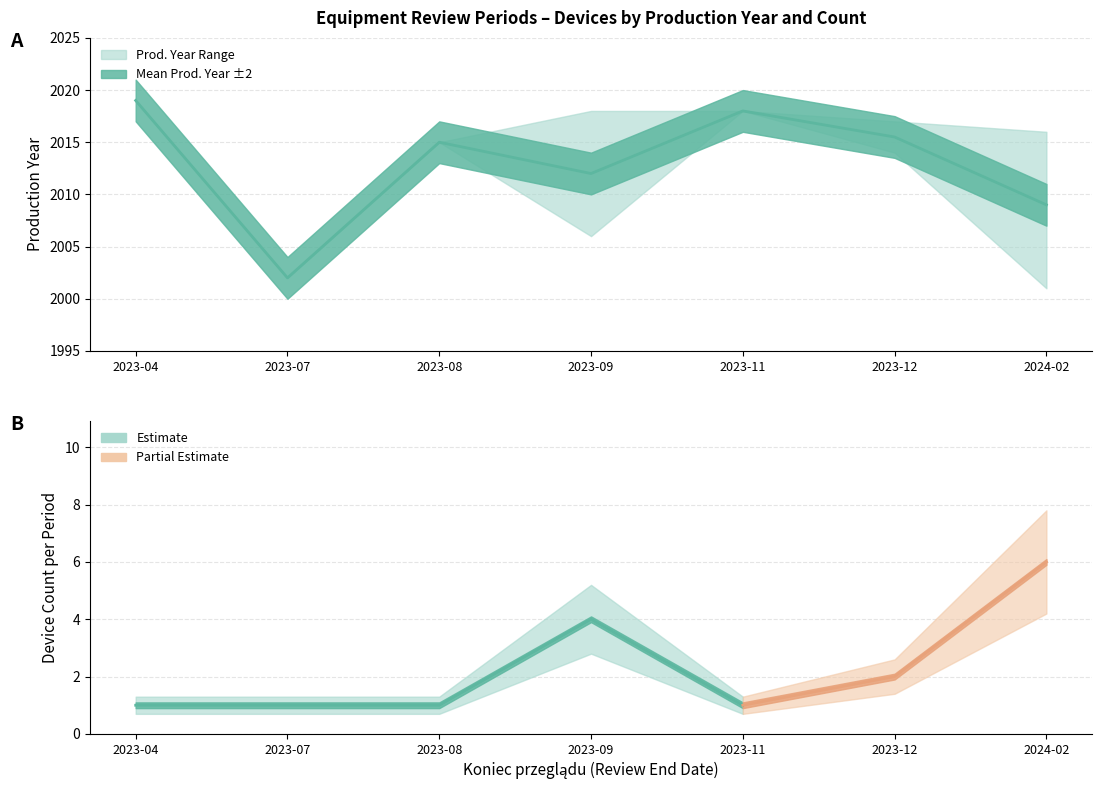

At which label does Device Index reach its minimum?

2023-04